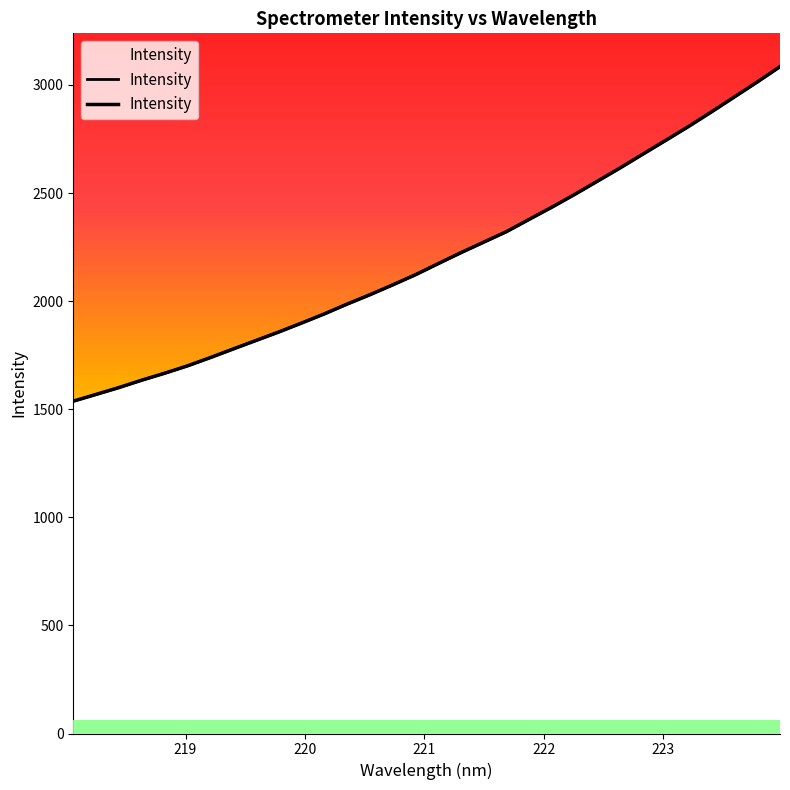

The value at 220.9264 is 2122.0. True or false?

True